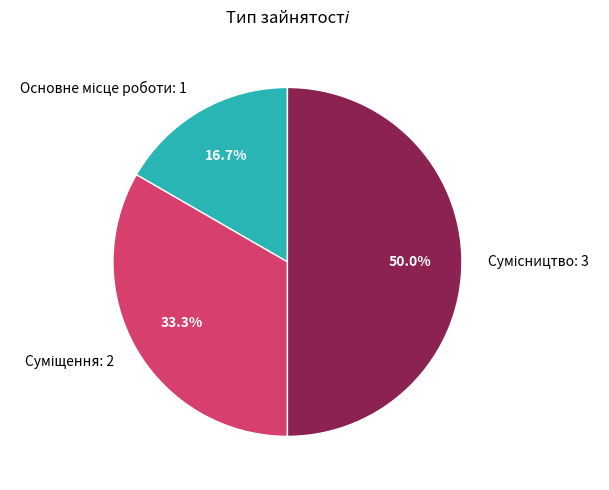

What is the change in value from Основне місце роботи to Сумісництво?

+2